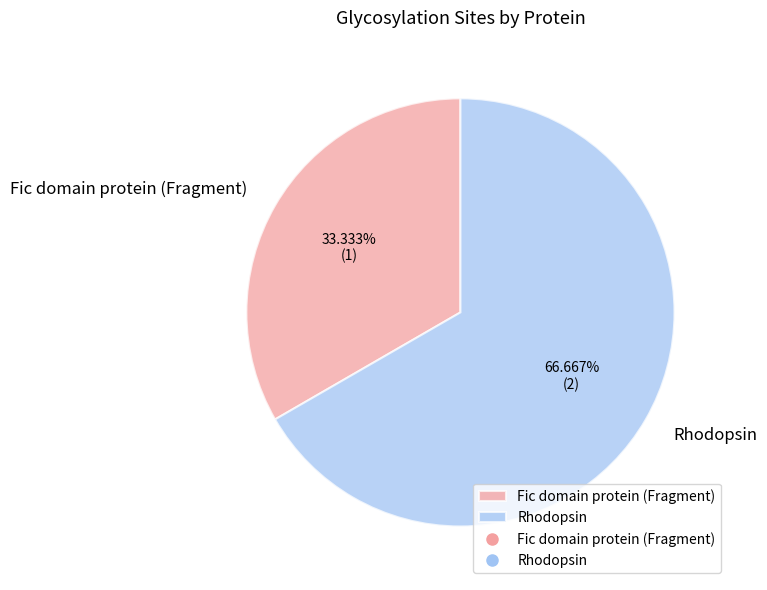

Do Rhodopsin and Fic domain protein (Fragment) together represent more than half of the pie?

Yes